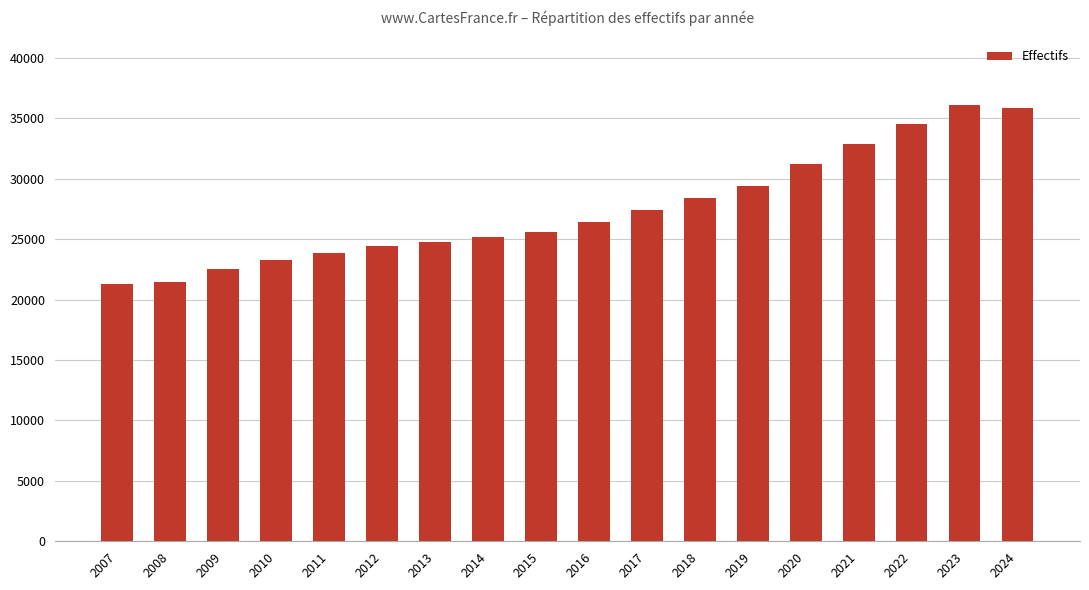

At which label is the value closest to 28695?

2018